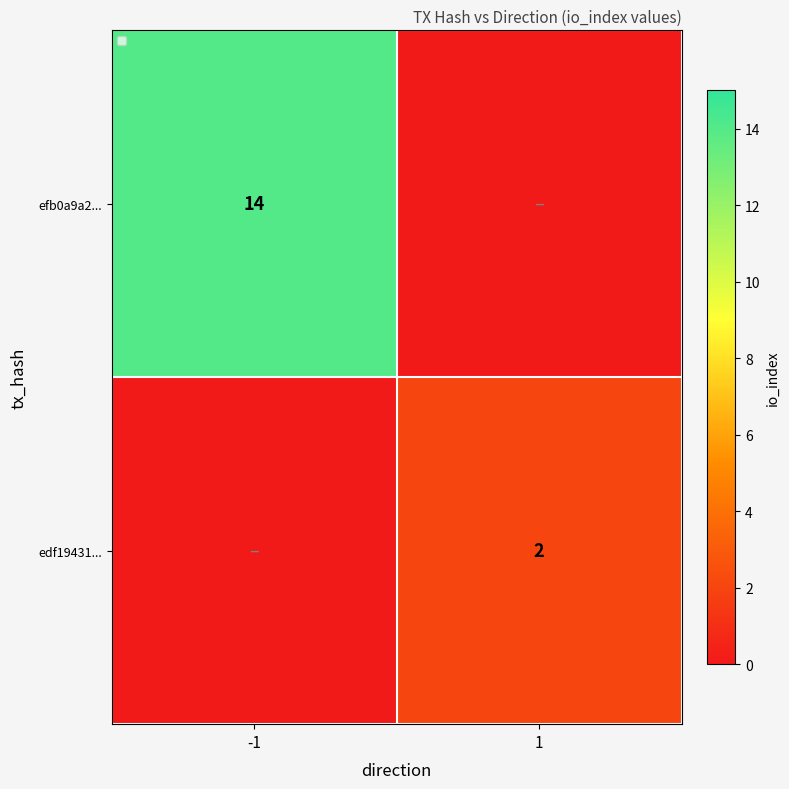

Is it true that edf19431... equals 1 at 1?

False